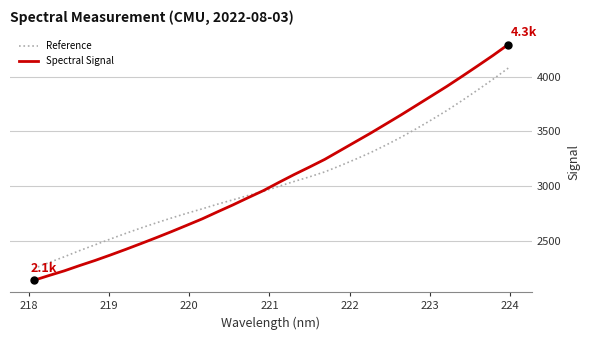

Rank the series by their maximum value, from lowest to highest.

Reference, Spectral Signal